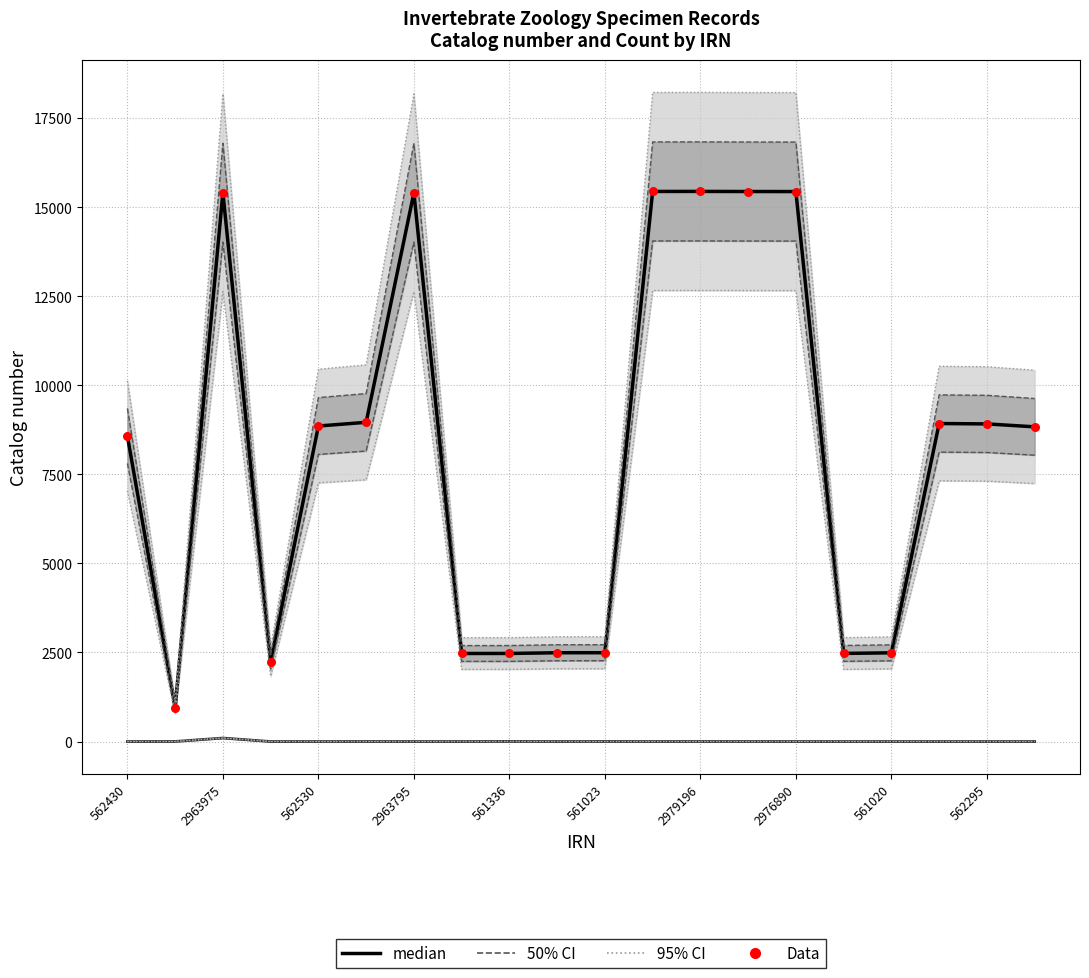

Which series has the widest spread of Y values?

median (Catalog number)